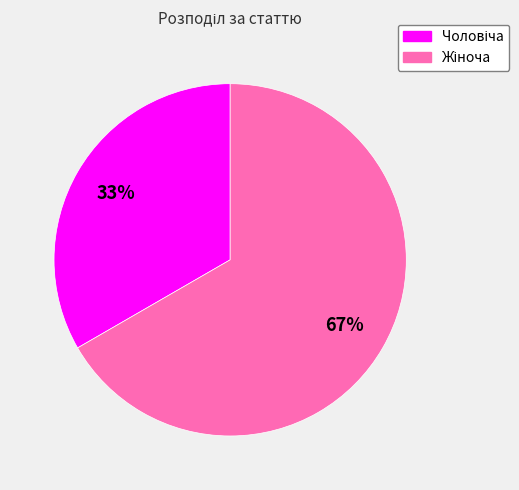

Is there a majority slice in this chart?

Yes